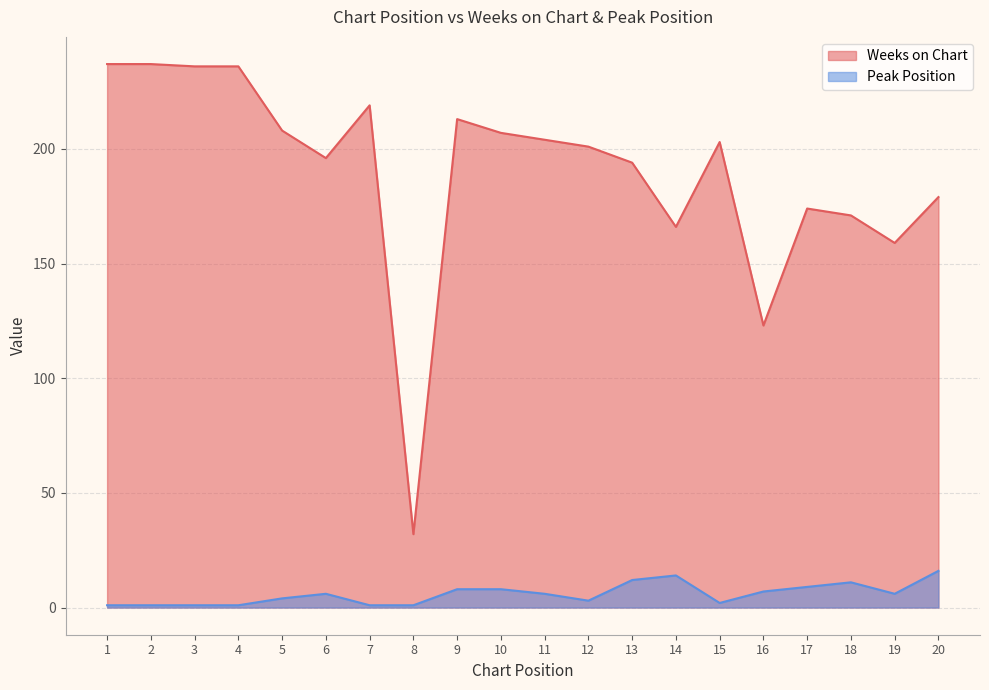

What is the sum of all Peak Position values?

118